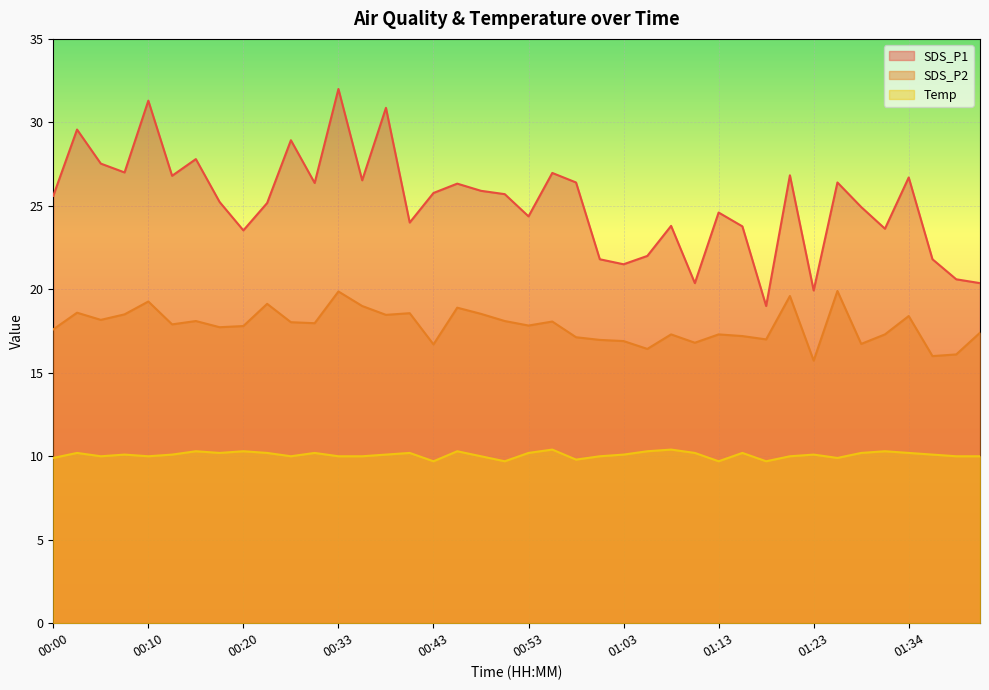

Which category has the highest value in the SDS_P1 series?

00:33